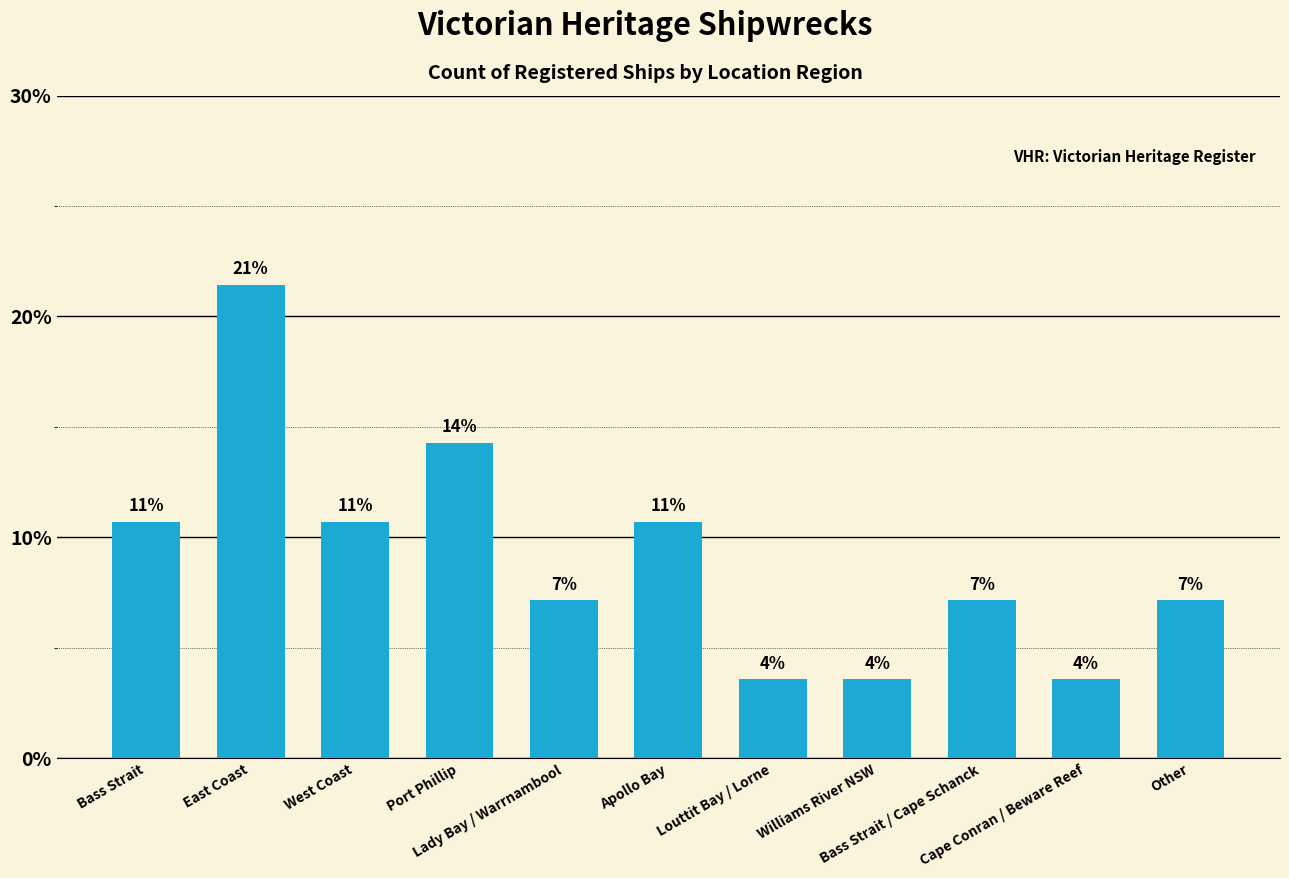

Which category has the highest value across all series?

East Coast